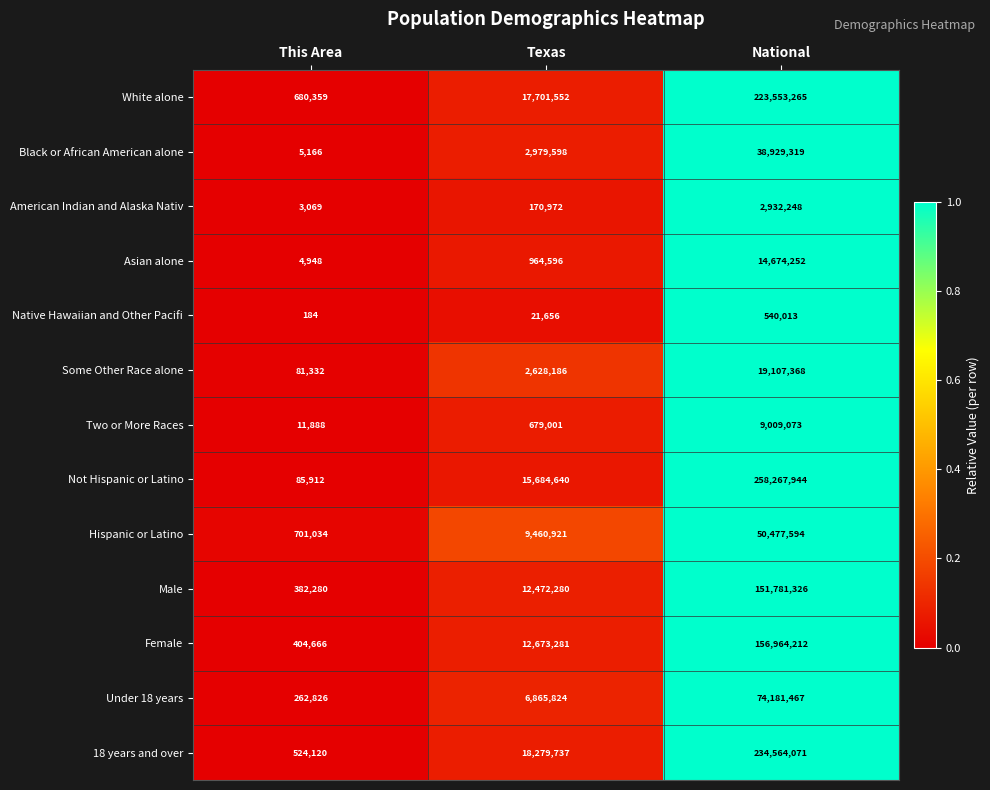

What is the total value across all series at National?

1234982152